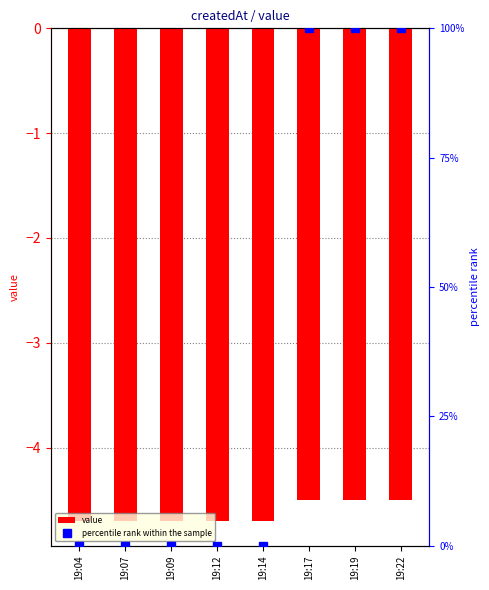

Rank the series by their average value, from lowest to highest.

value, percentile rank within the sample